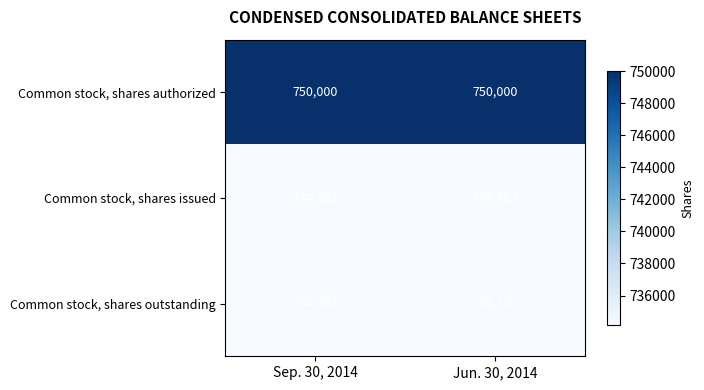

Read the Common stock, shares issued value at Sep. 30, 2014.

734183